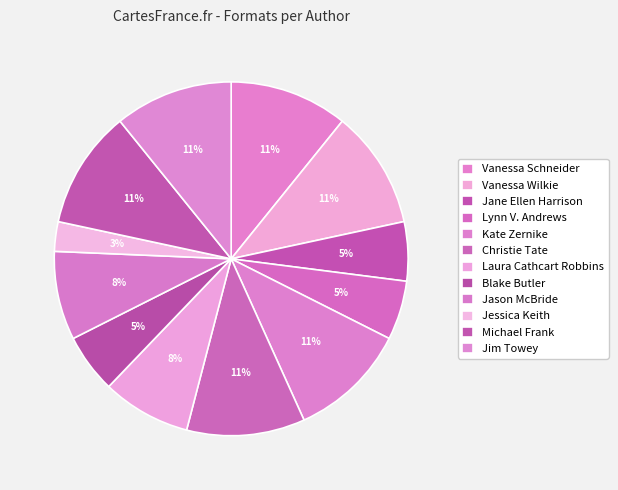

How many slices are in this pie chart?

12